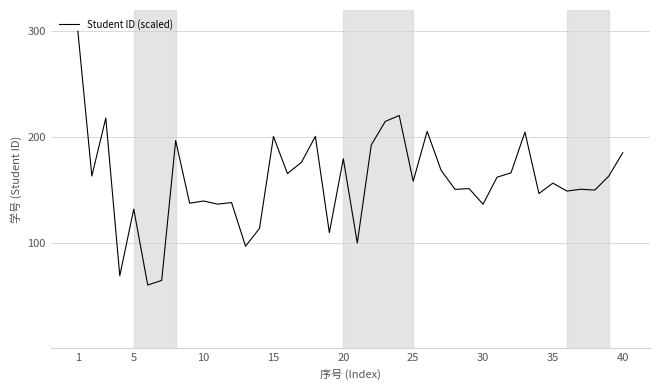

What is the greatest value displayed?

300.0